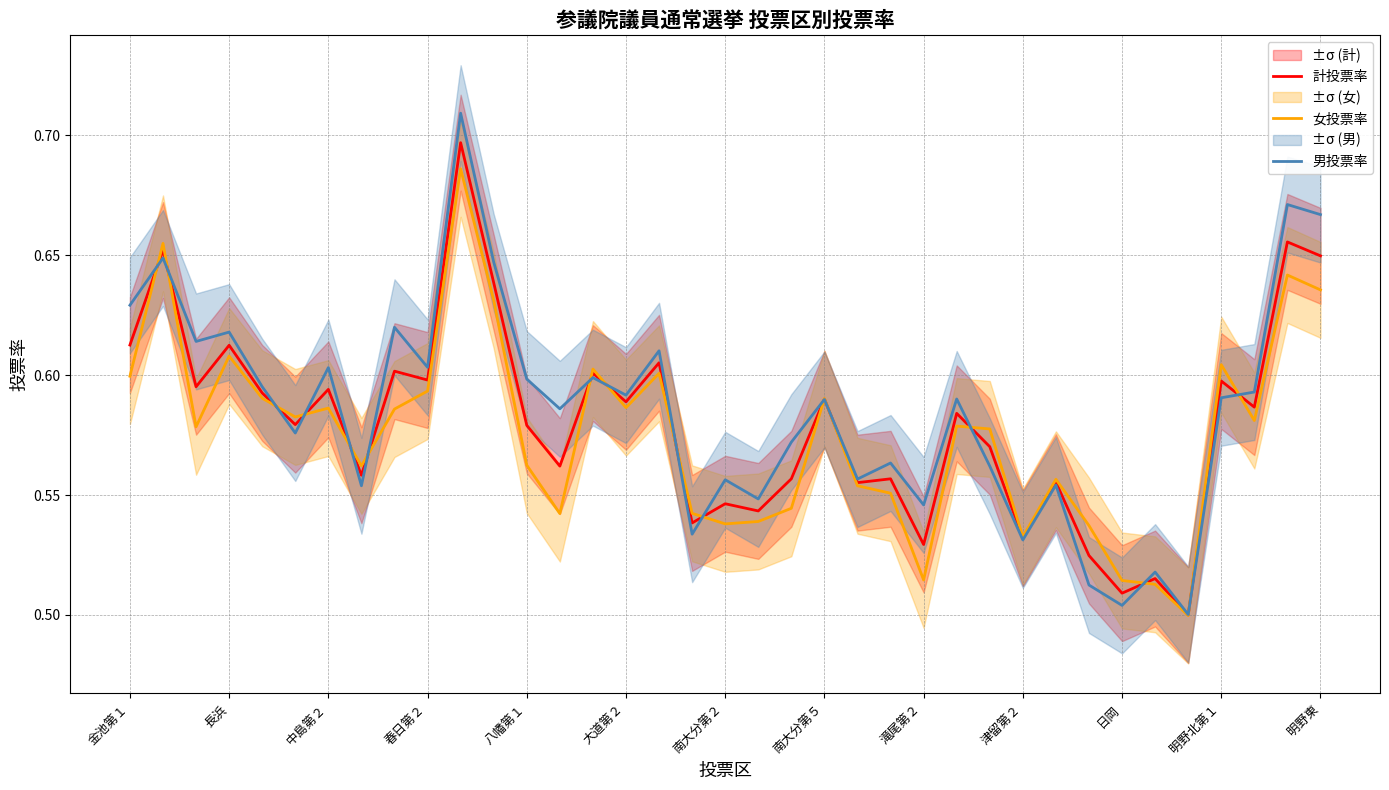

The value of 計投票率 at 南大分第２ is 0.4. True or false?

False